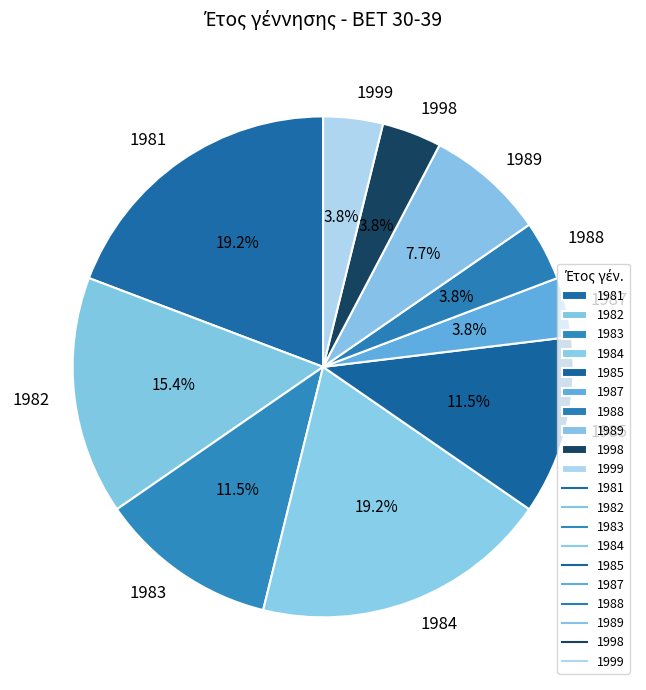

Is there a majority slice in this chart?

No